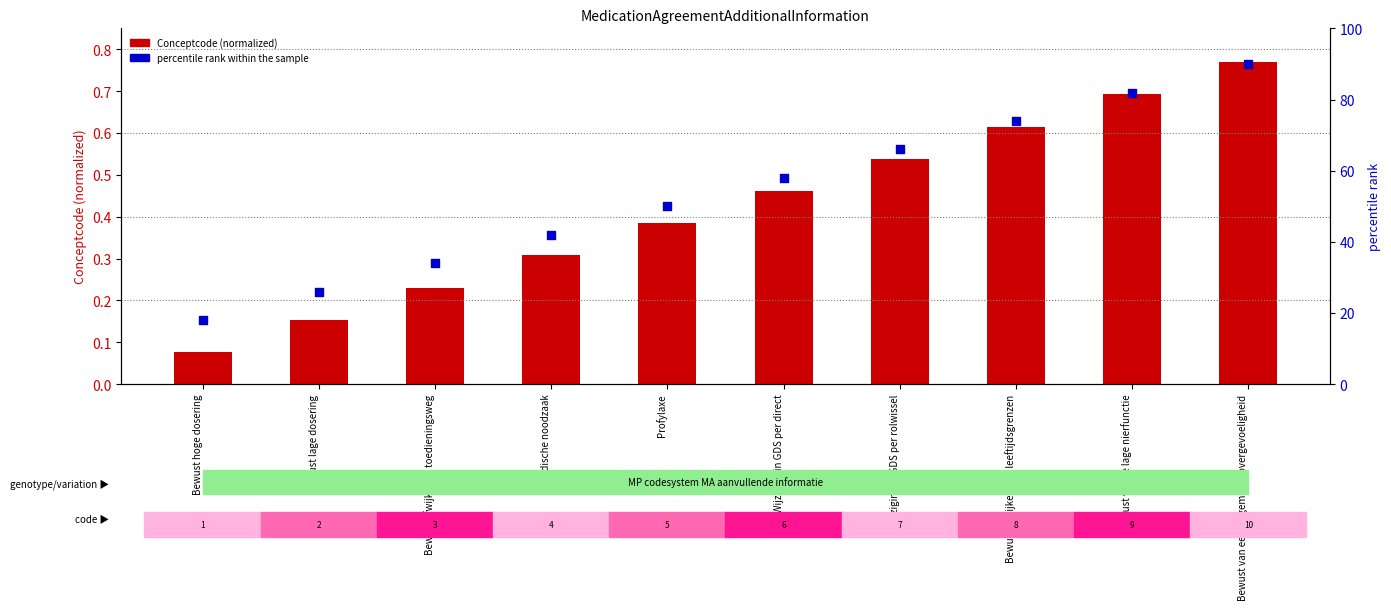

Which series contains the highest Y value?

percentile rank within the sample